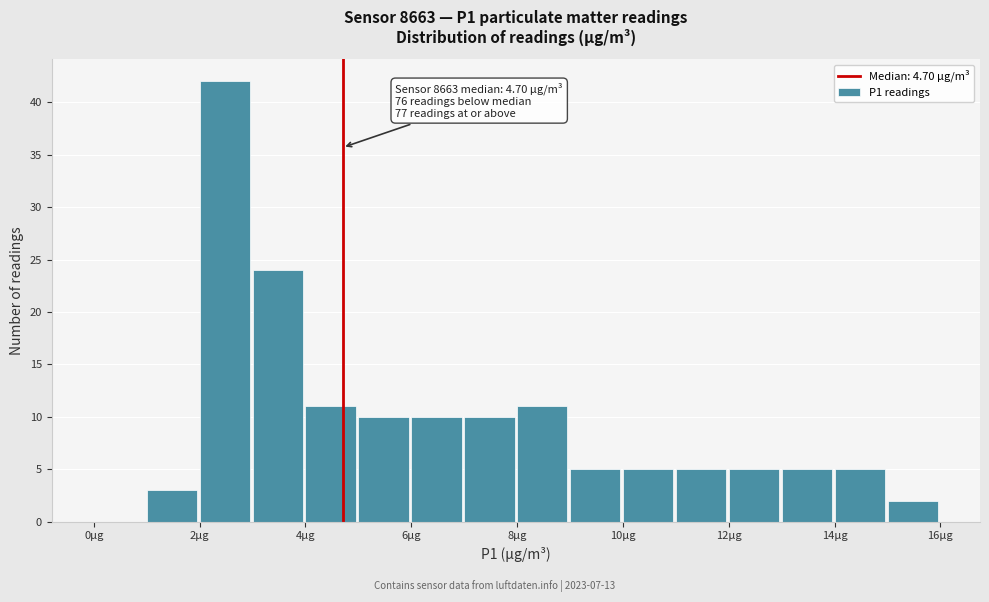

Over which range of the x-axis is the bar tallest?

2 to 3